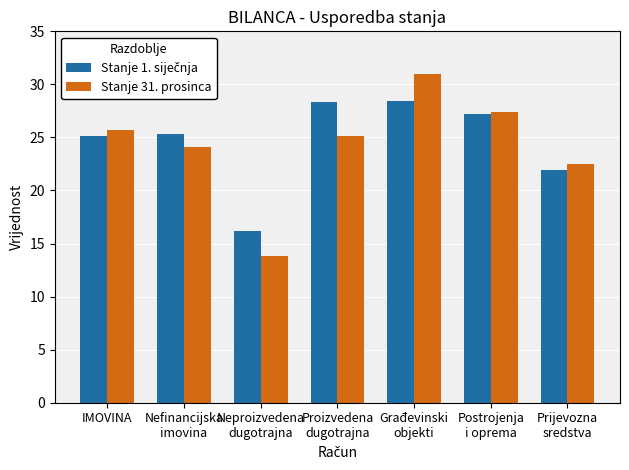

What is the difference between the highest and lowest values at Prijevozna
sredstva?

0.6